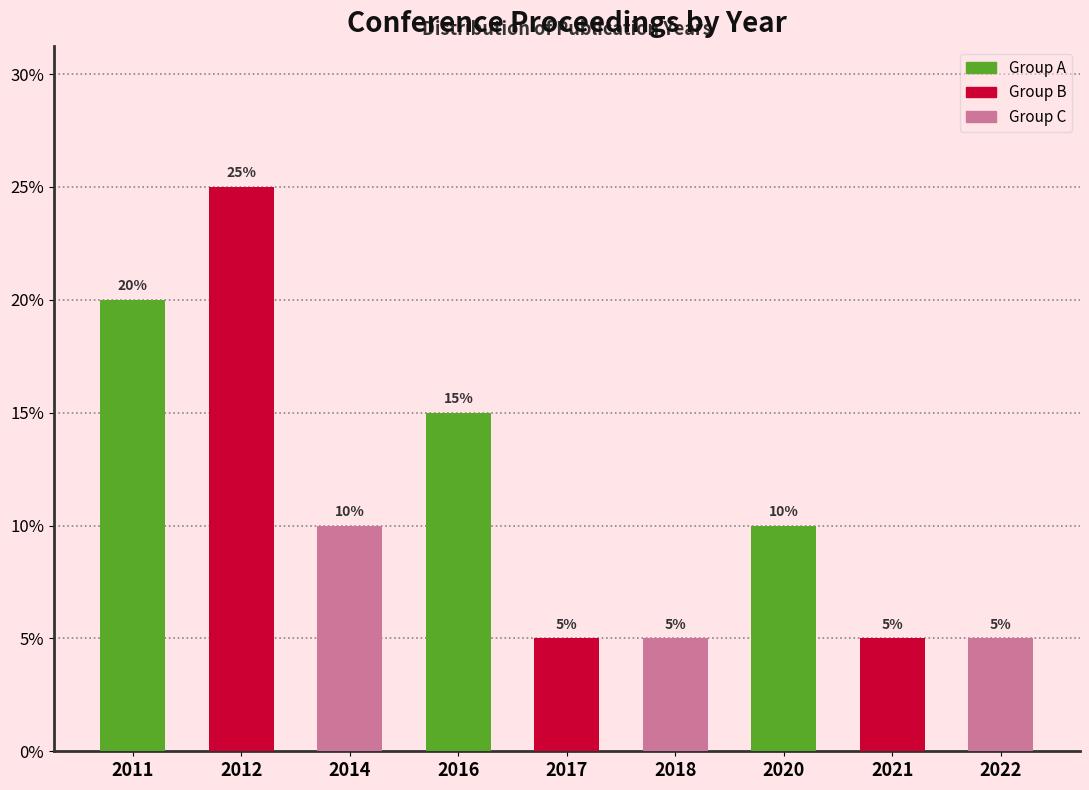

Reading left to right, list all the values displayed in this chart.

2011=20	2012=25	2014=10	2016=15	2017=5	2018=5	2020=10	2021=5	2022=5